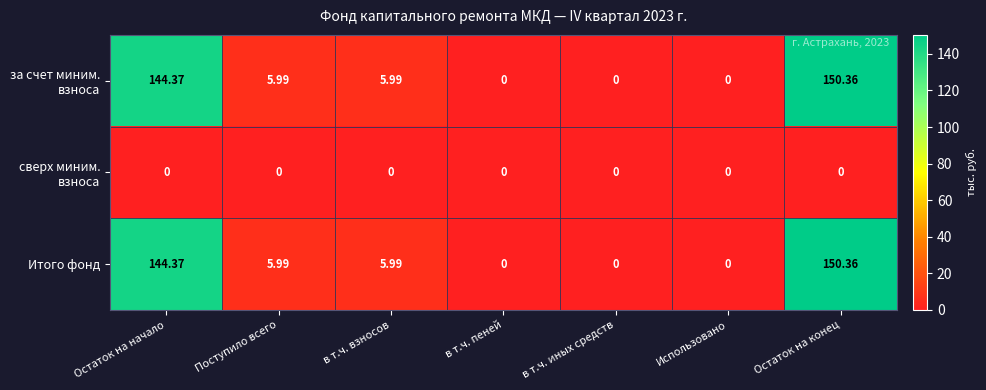

Where does the Итого фонд series first go above 5?

Остаток на начало